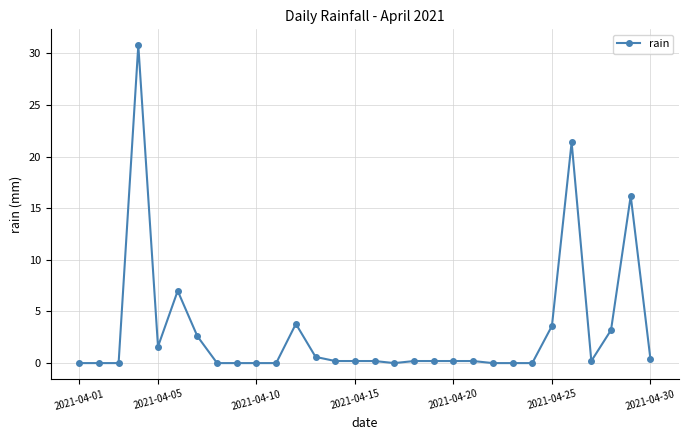

Reading left to right, extract all data points from this chart.

0.0	0.0	0.0	30.8	1.6	7.0	2.6	0.0	0.0	0.0	0.0	3.8	0.6	0.2	0.2	0.2	0.0	0.2	0.2	0.2	0.2	0.0	0.0	0.0	3.6	21.4	0.2	3.2	16.2	0.4